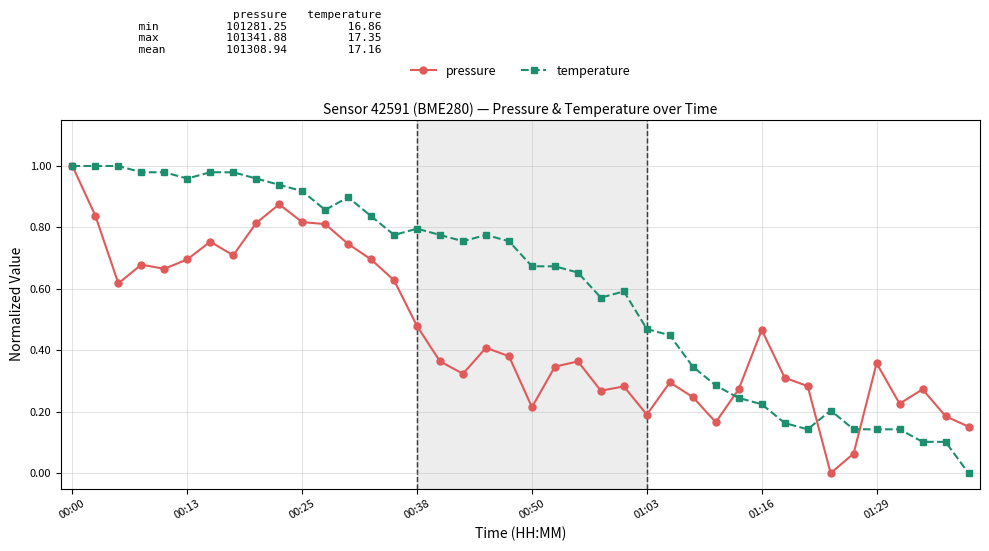

Which series has the largest total across all categories?

temperature